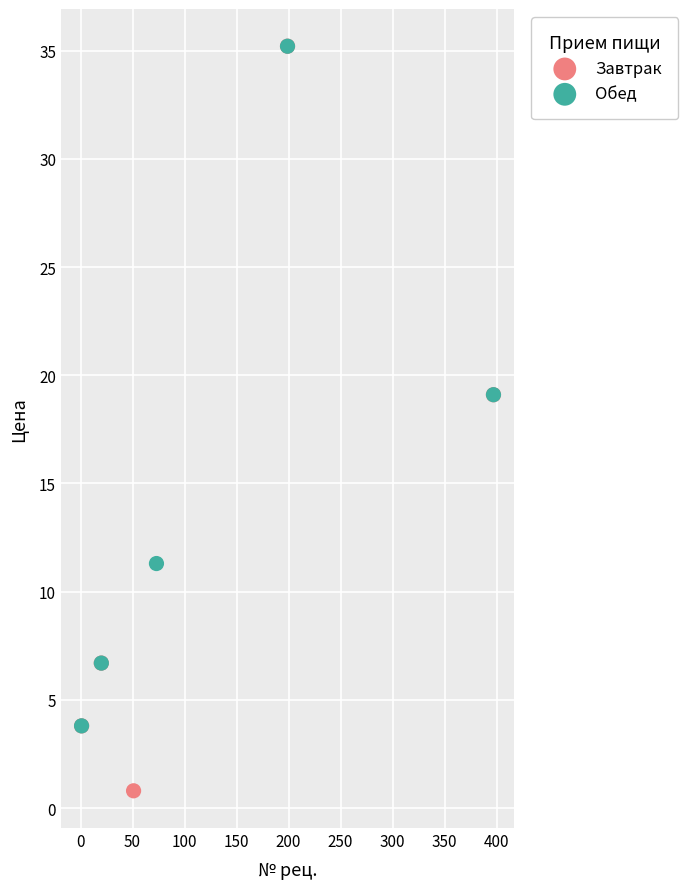

Which series reaches the minimum Y coordinate?

Завтрак